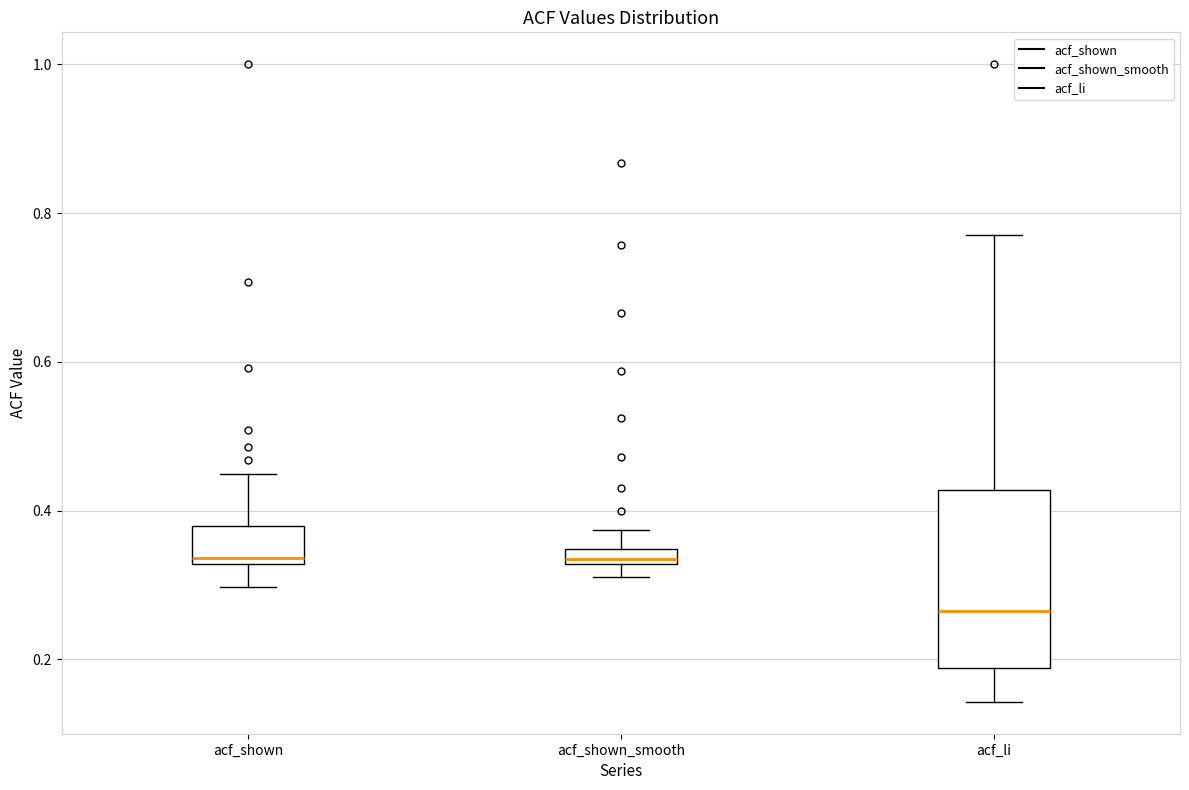

Which box is the tallest, from its lower edge to its upper edge?

acf_li